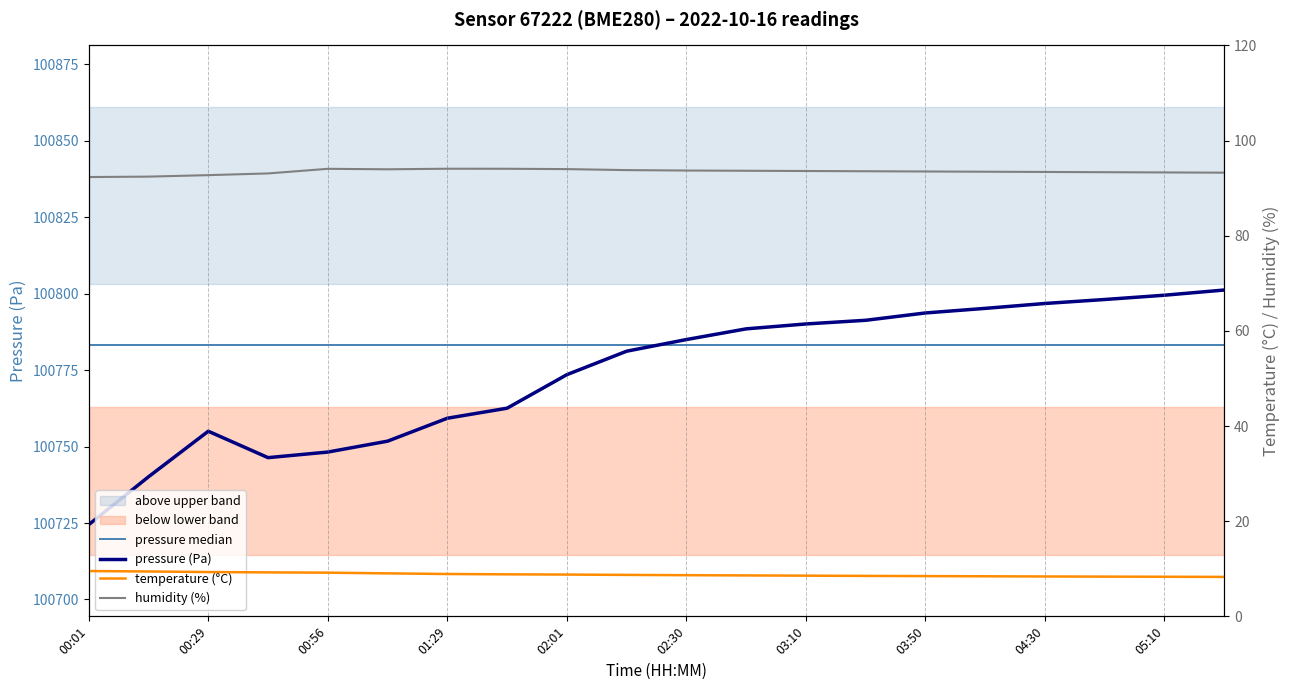

Which series has the largest range (max minus min)?

pressure